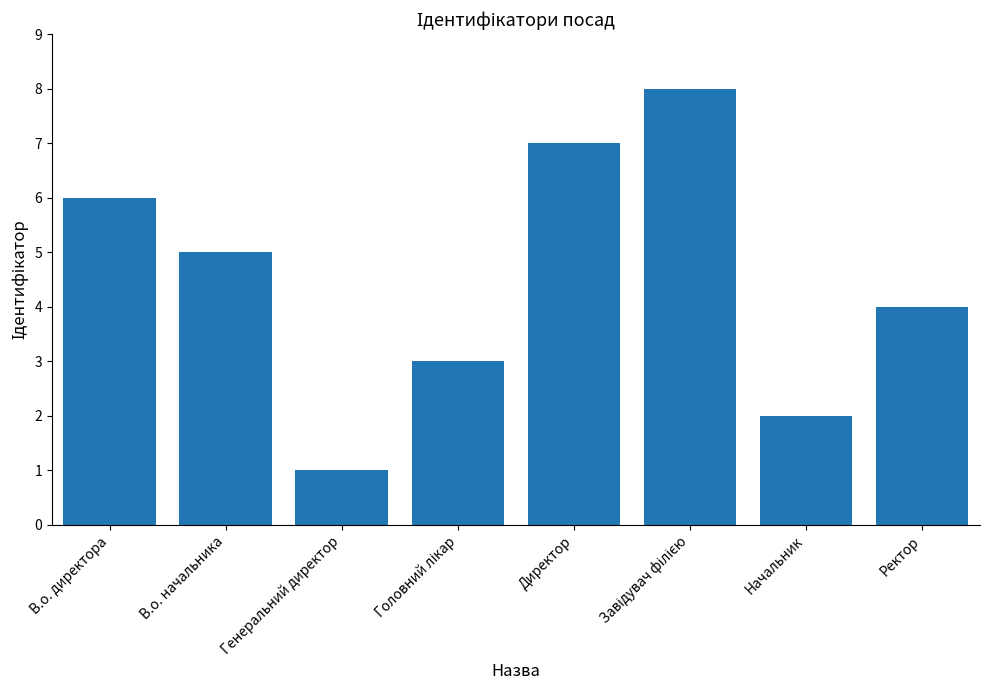

What is the smallest value displayed?

1